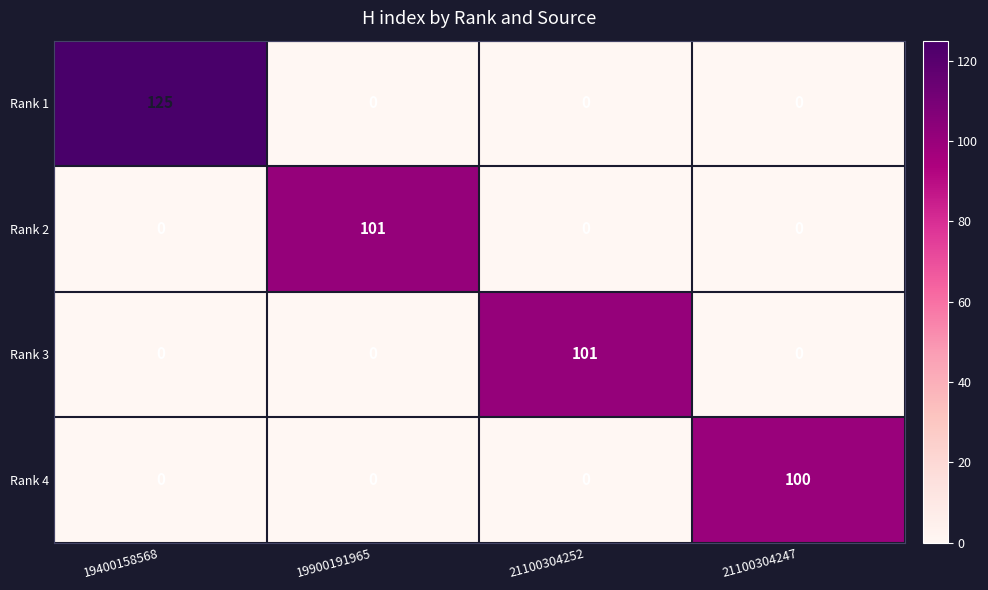

What is the difference between the highest and lowest values at 19400158568?

125